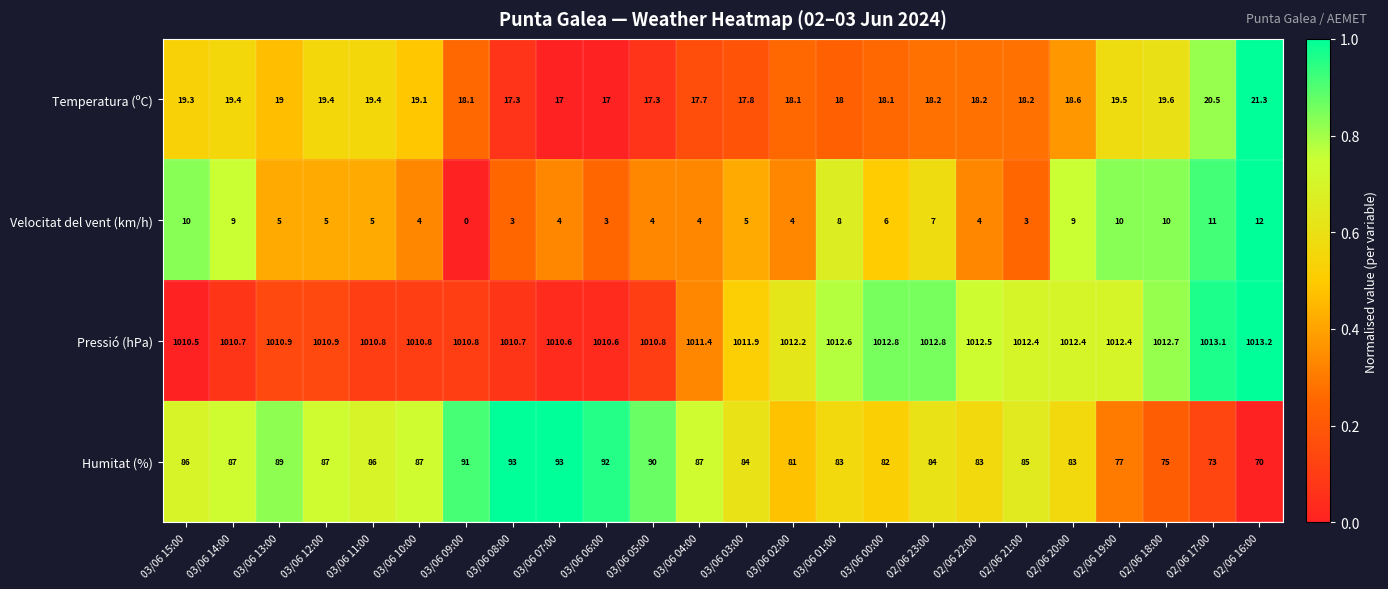

At which category is the sum across all series the highest?

03/06 14:00